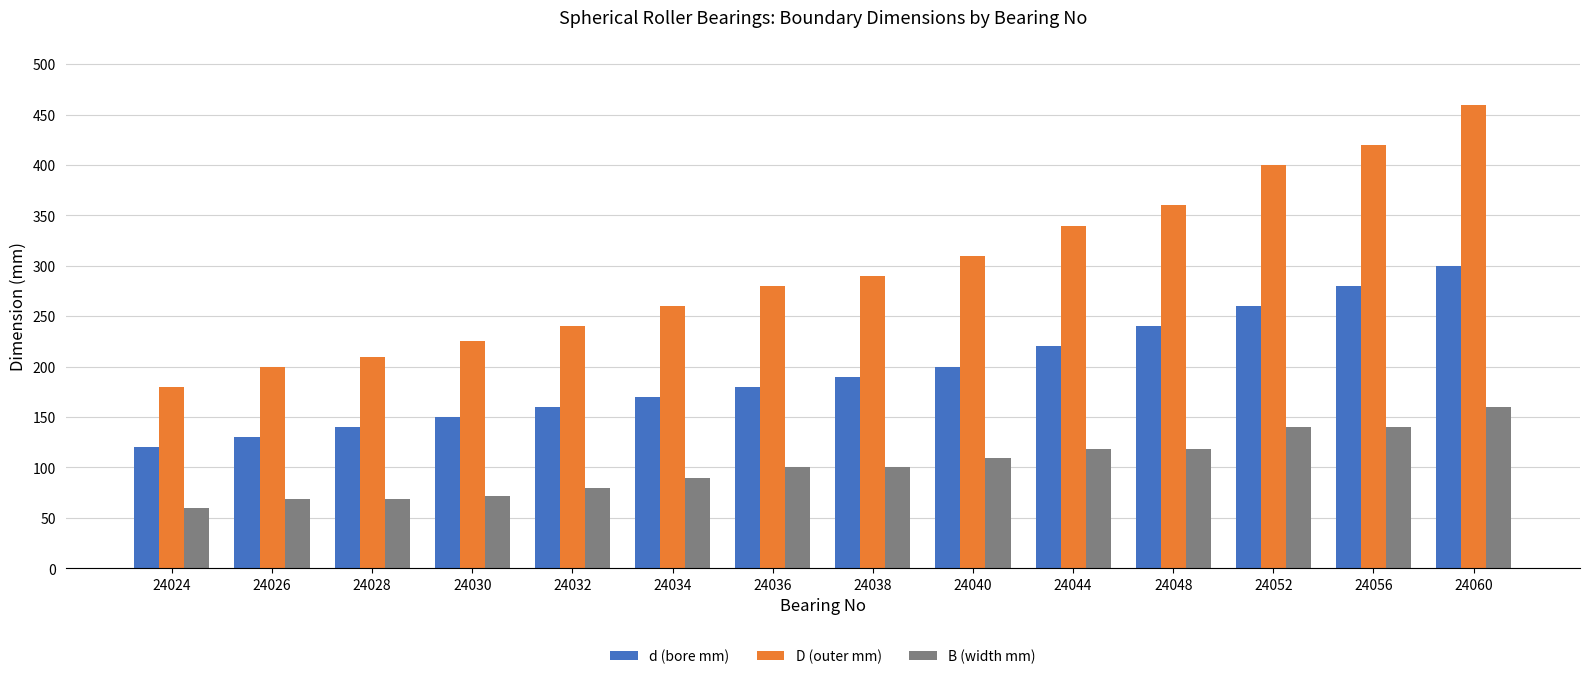

Reading right to left, list all the values displayed in this chart.

d (bore mm): 300	280	260	240	220	200	190	180	170	160	150	140	130	120
D (outer mm): 460	420	400	360	340	310	290	280	260	240	225	210	200	180
B (width mm): 160	140	140	118	118	109	100	100	90	80	72	69	69	60